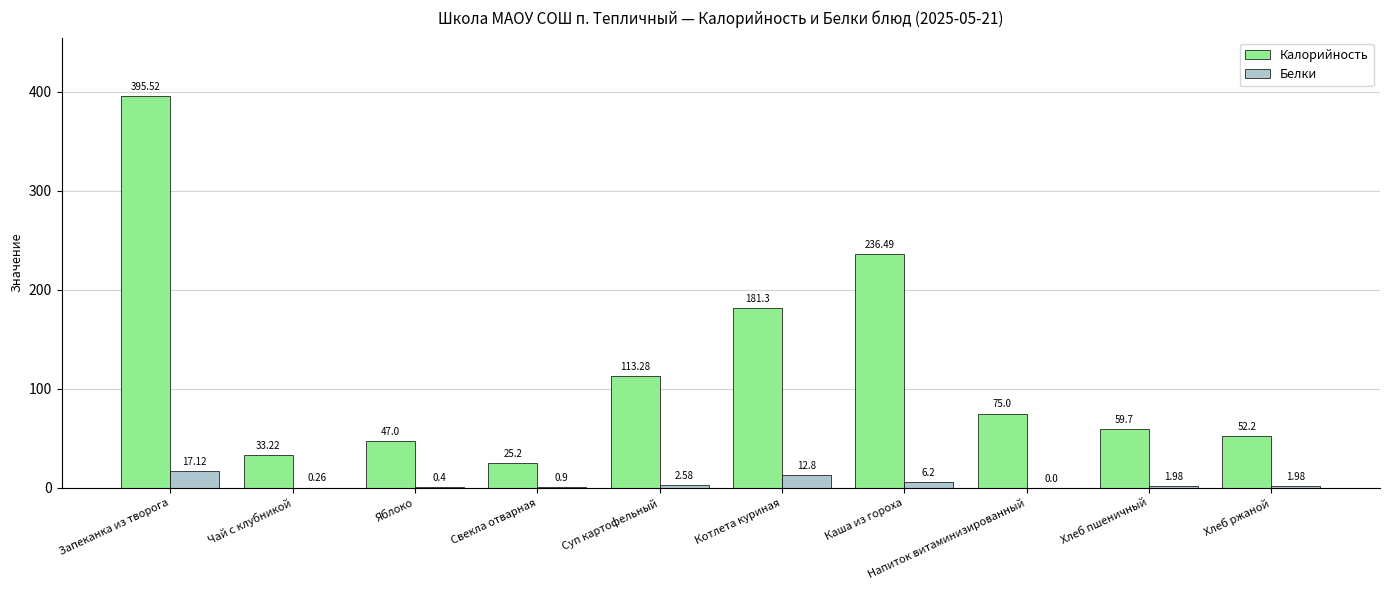

What is the total value across all series at Хлеб пшеничный?

61.7